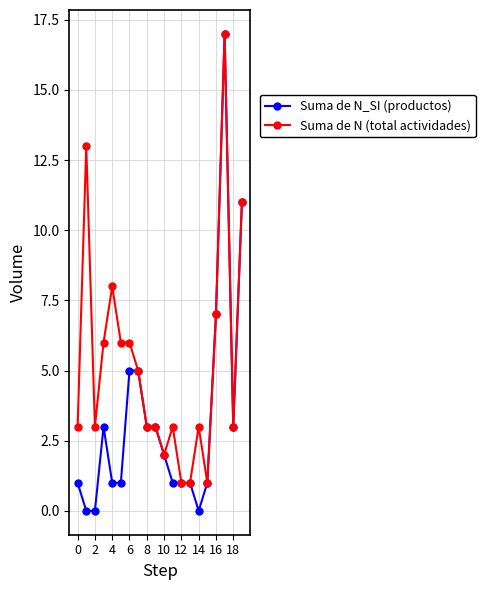

What is the average value of the Suma de N (total actividades) series?

5